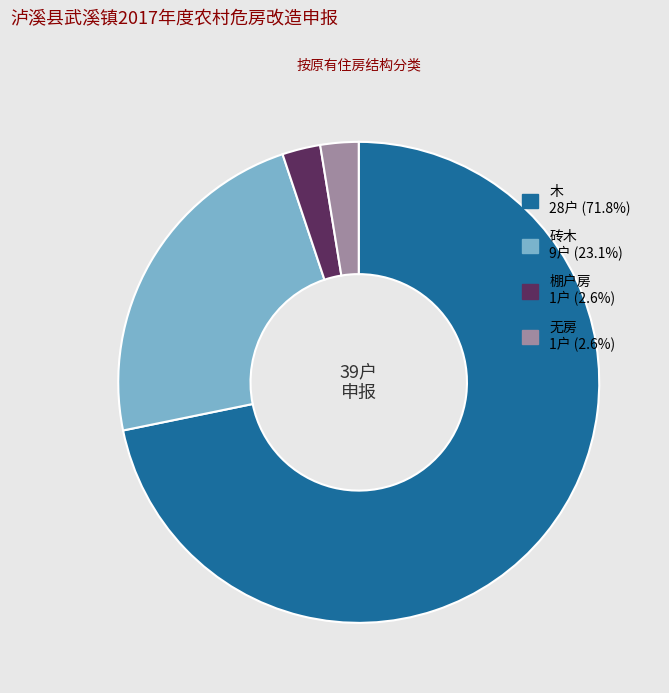

Which has a higher value, 砖木 or 棚户房?

砖木